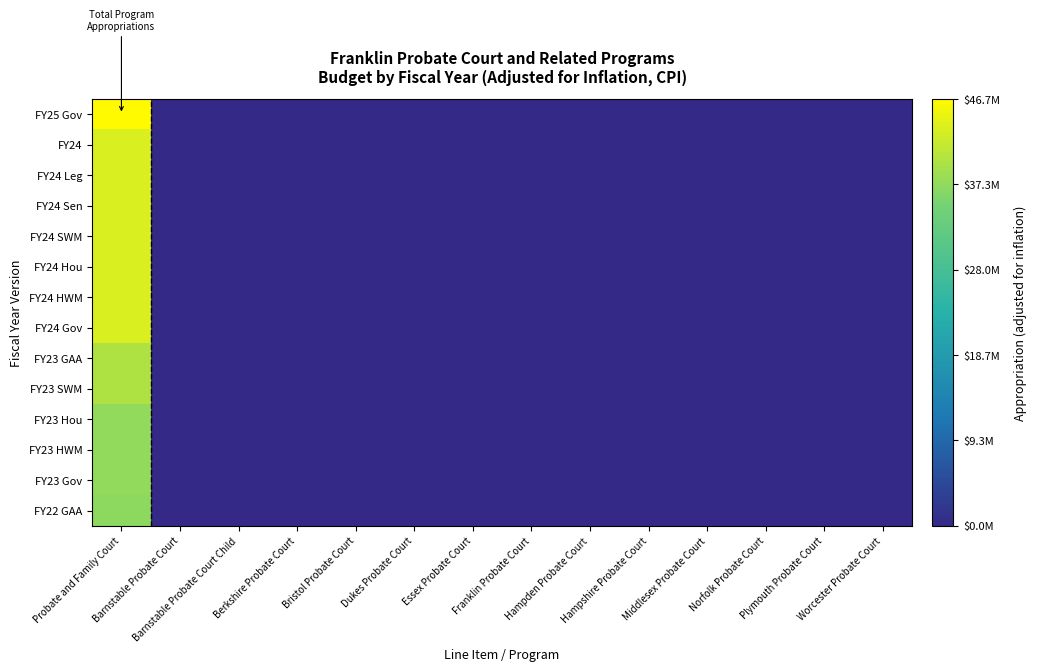

Between Worcester Probate Court and Bristol Probate Court, which is larger?

Worcester Probate Court